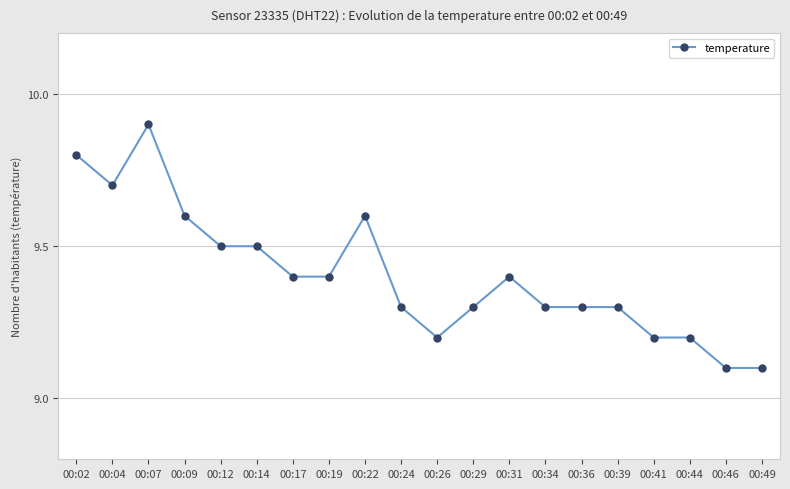

Reading right to left, what are all the values shown in this chart?

9.1	9.1	9.2	9.2	9.3	9.3	9.3	9.4	9.3	9.2	9.3	9.6	9.4	9.4	9.5	9.5	9.6	9.9	9.7	9.8